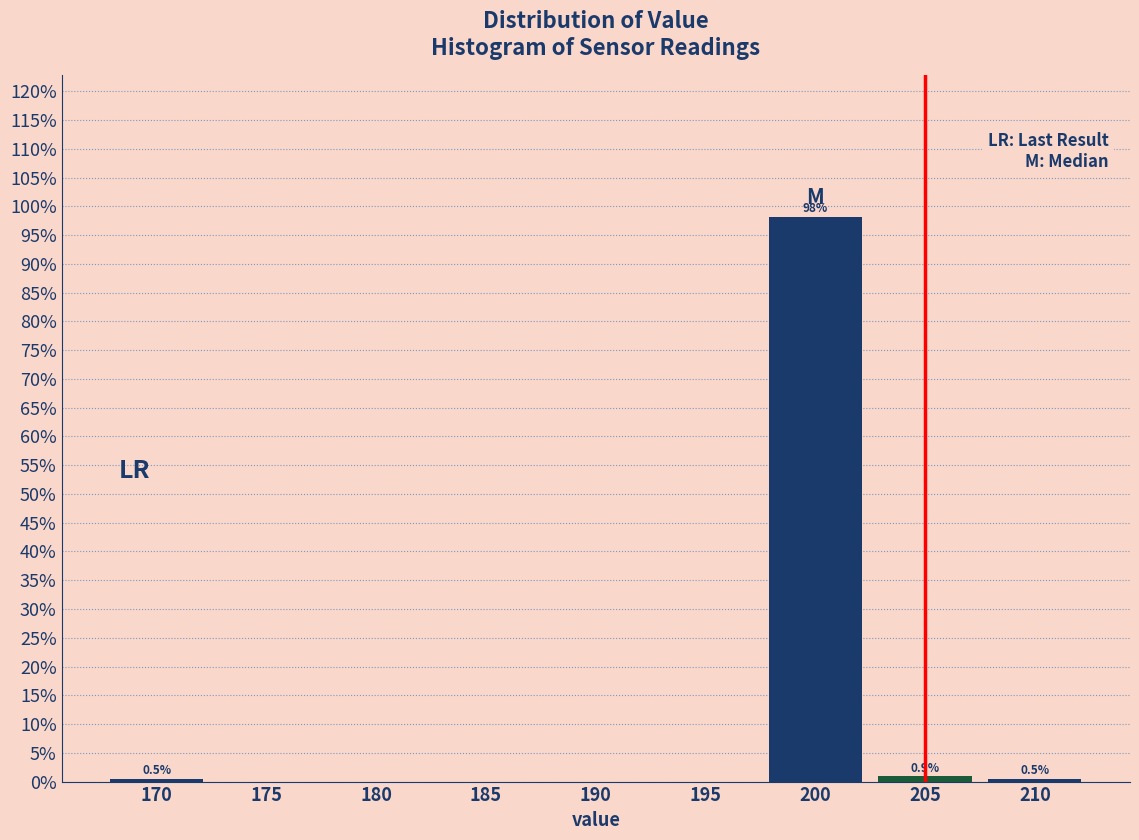

Over which range of the x-axis is the bar tallest?

197.5 to 202.5